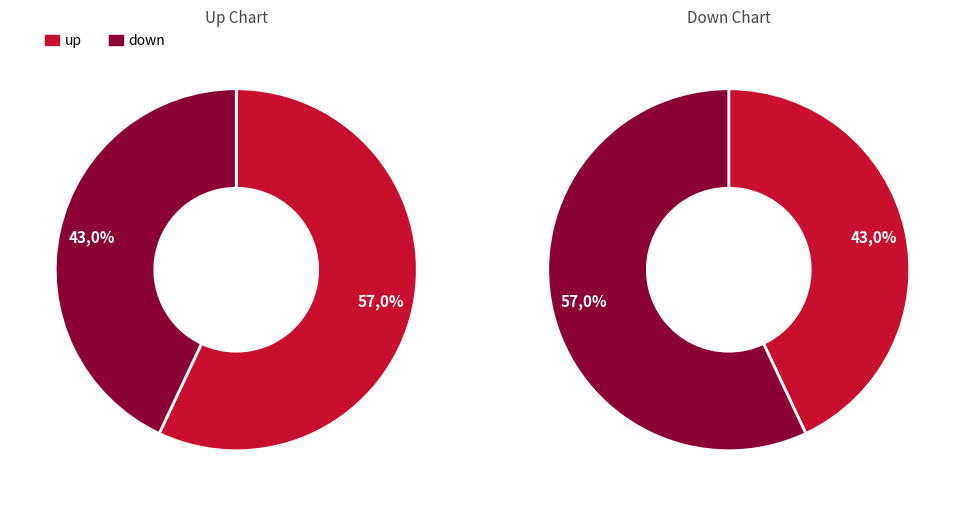

To the nearest percent, what is the average slice percentage?

50%